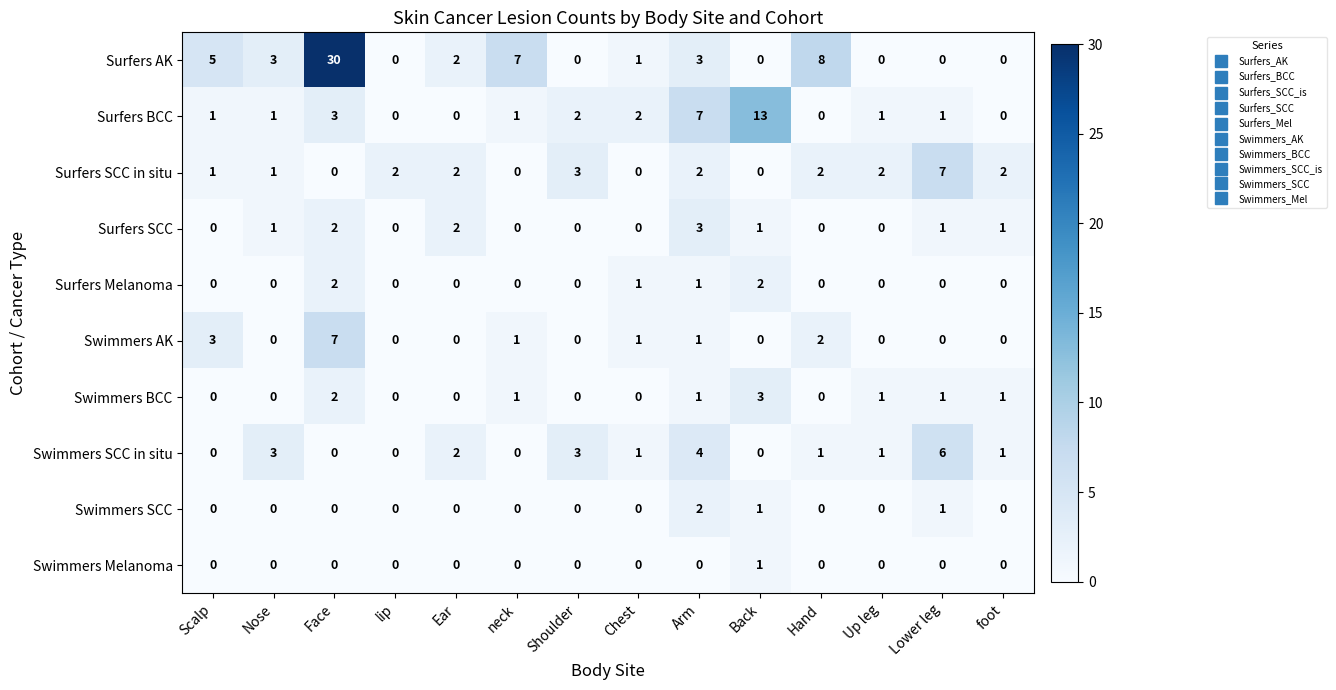

What is the sum of all Swimmers SCC values?

4